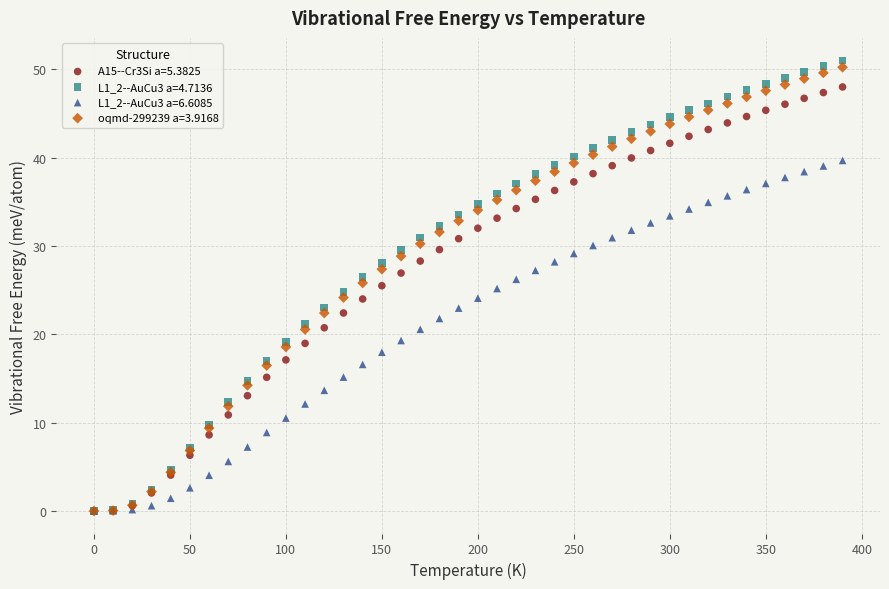

What are all the series names shown in the legend?

A15--Cr3Si a=5.3825, L1_2--AuCu3 a=4.7136, L1_2--AuCu3 a=6.6085, oqmd-299239 a=3.9168